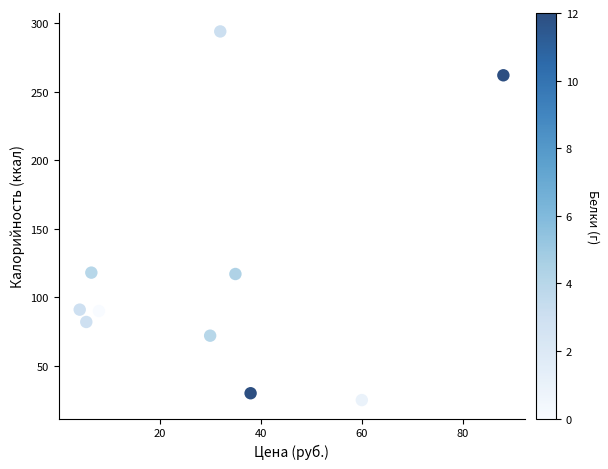

What is the range of Y values (max minus min)?

269